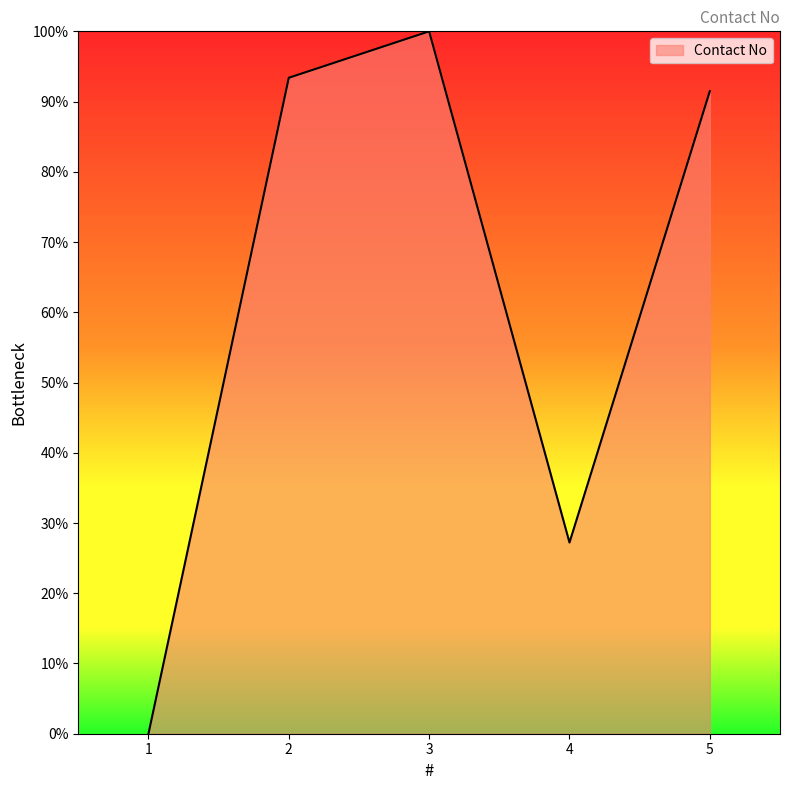

At which category does the data reach its first local peak?

3